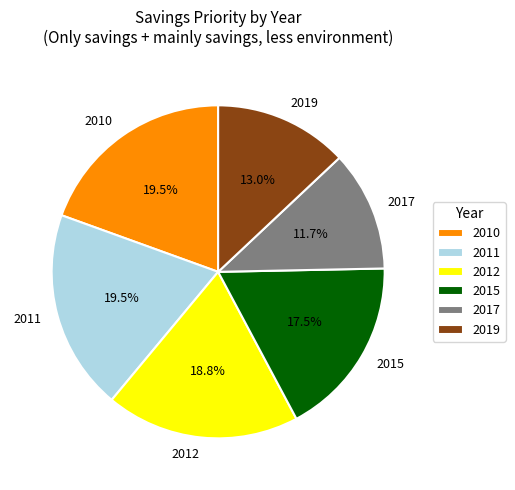

The 2012 slice represents 19% of the pie. True or false?

True